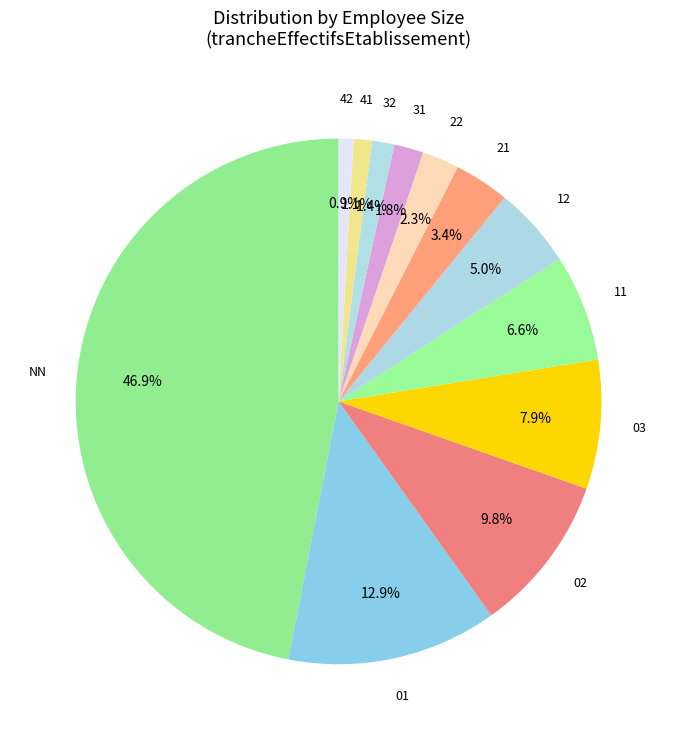

What is the smallest slice in the pie chart?

42